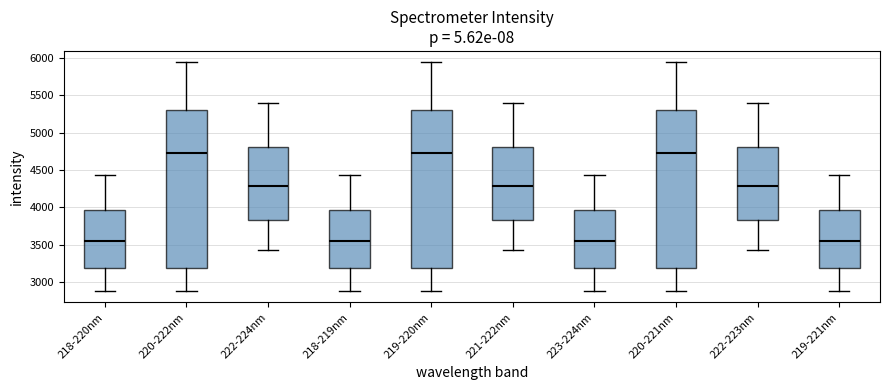

Reading left to right, transcribe this box plot: for each box, give where its median line is, the range the box spans, and where its two whiskers end, as read against the y-axis. The values are not printed on the chart, so give them approximately, as read against the axis.

218-220nm: median 3550, box 3200 to 3950, whiskers 2900 to 4450
220-222nm: median 4700, box 3200 to 5300, whiskers 2900 to 5950
222-224nm: median 4300, box 3850 to 4800, whiskers 3450 to 5400
218-219nm: median 3550, box 3200 to 3950, whiskers 2900 to 4450
219-220nm: median 4700, box 3200 to 5300, whiskers 2900 to 5950
221-222nm: median 4300, box 3850 to 4800, whiskers 3450 to 5400
223-224nm: median 3550, box 3200 to 3950, whiskers 2900 to 4450
220-221nm: median 4700, box 3200 to 5300, whiskers 2900 to 5950
222-223nm: median 4300, box 3850 to 4800, whiskers 3450 to 5400
219-221nm: median 3550, box 3200 to 3950, whiskers 2900 to 4450